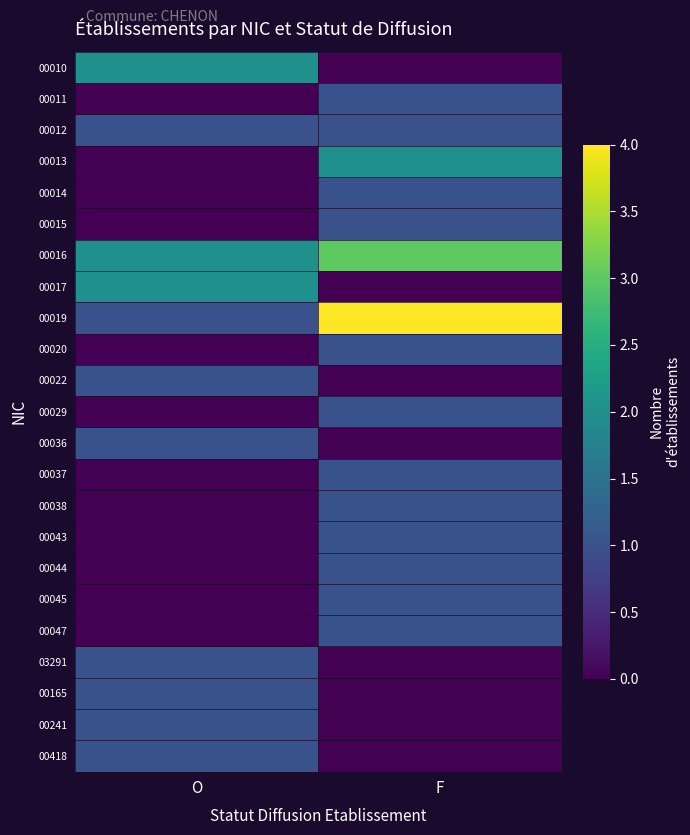

List the series in order of their peak value, highest first.

00019, 00016, 00010, 00013, 00017, 00011, 00012, 00014, 00015, 00020, 00022, 00029, 00036, 00037, 00038, 00043, 00044, 00045, 00047, 03291, 00165, 00241, 00418